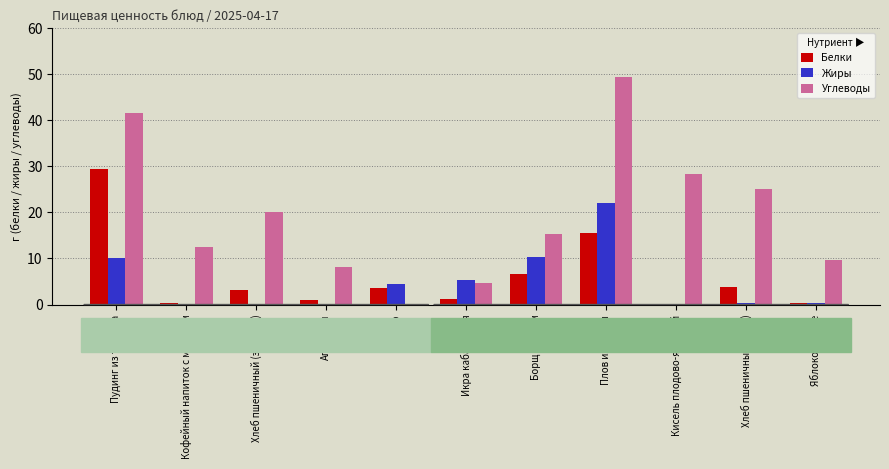

What is the total value across all series at Плов из птицы?

86.9